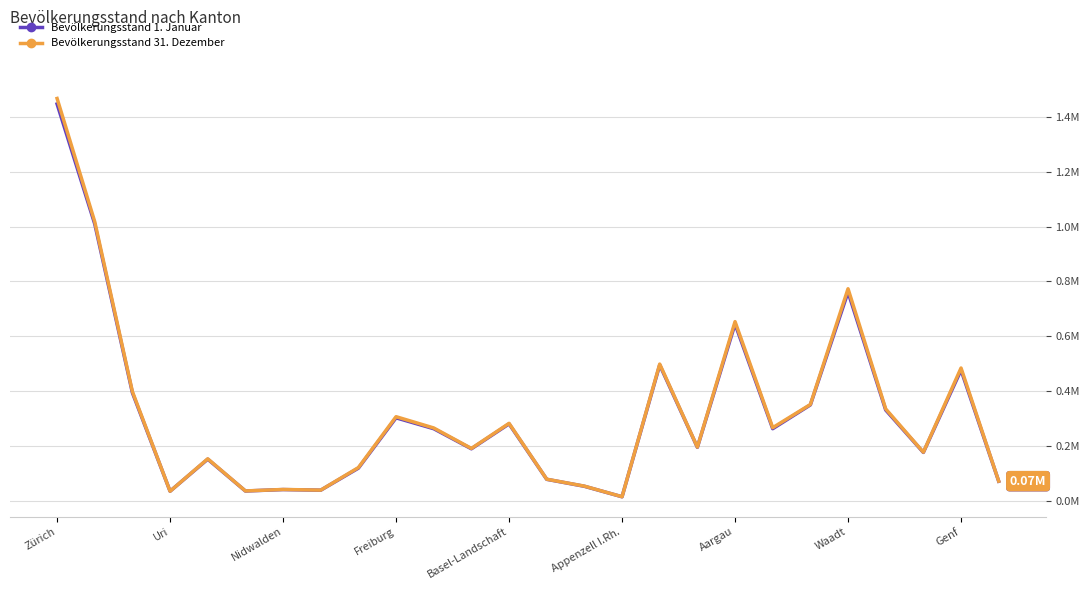

What are all the series names shown in the legend?

Bevölkerungsstand 1. Januar, Bevölkerungsstand 31. Dezember